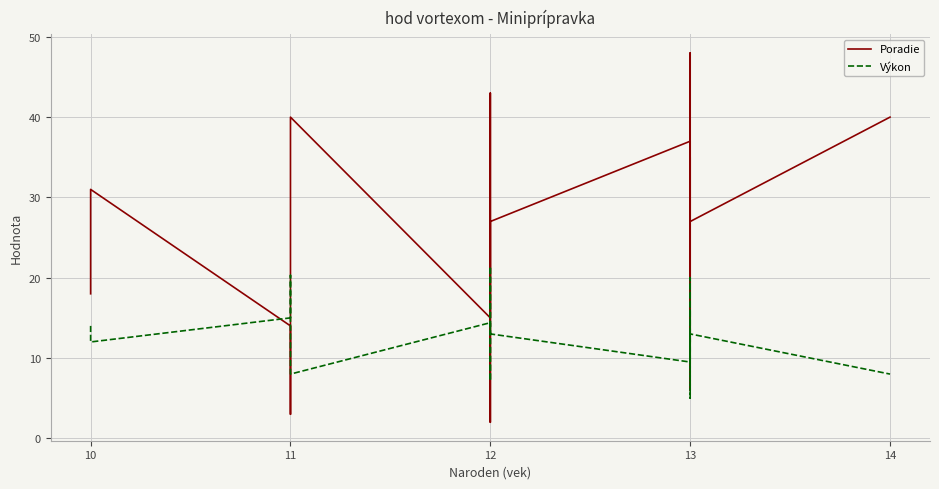

What is the total value across all series at 11?

29.0